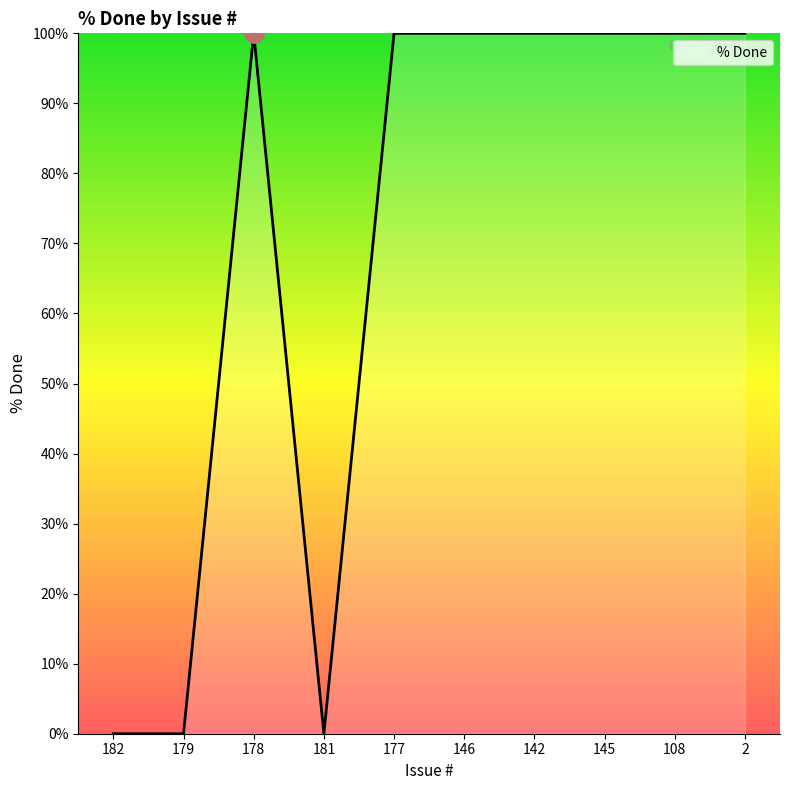

What is the average value?

70